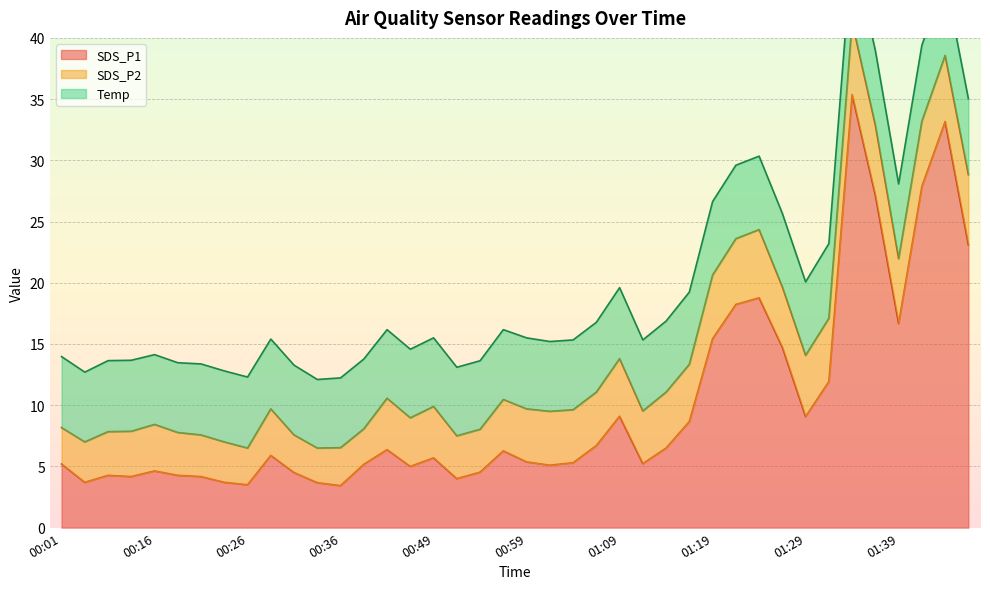

What are all the series names shown in the legend?

SDS_P1, SDS_P2, Temp